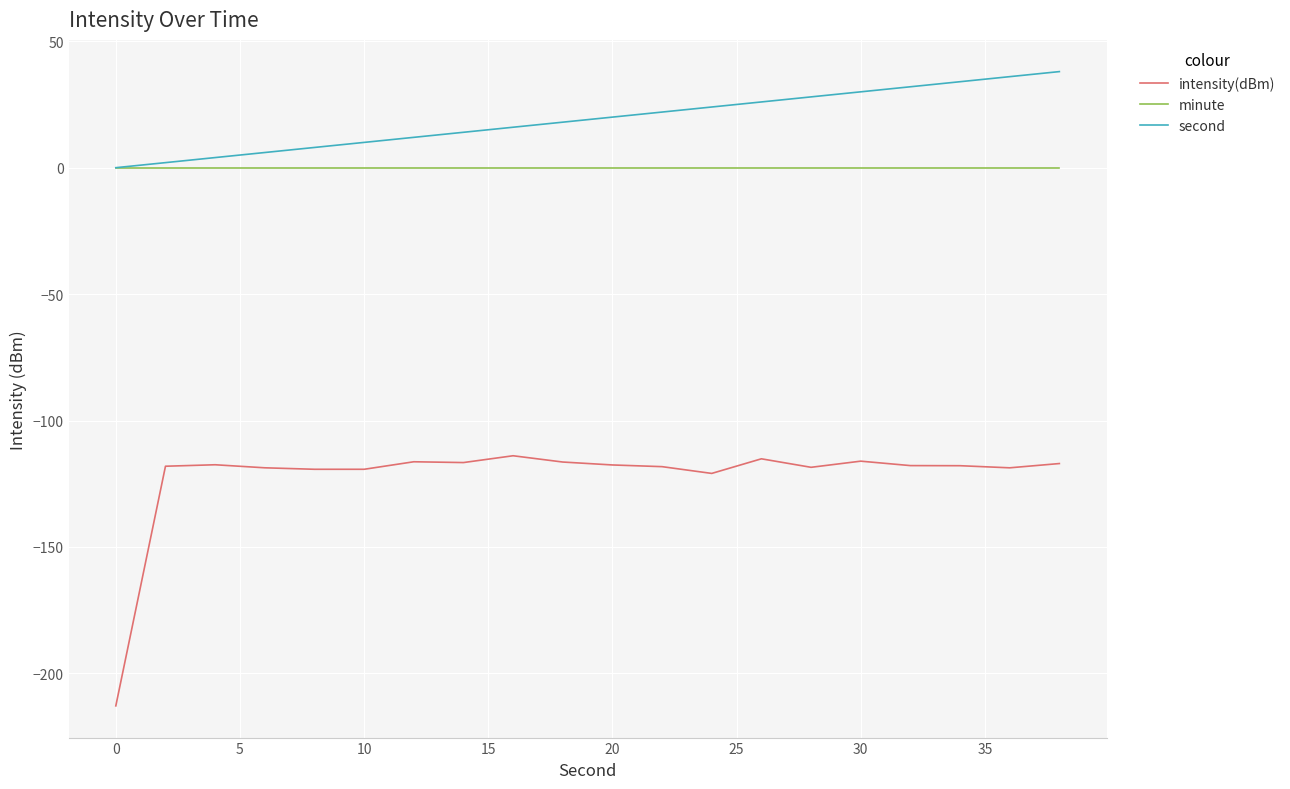

Which series has the largest total across all categories?

second